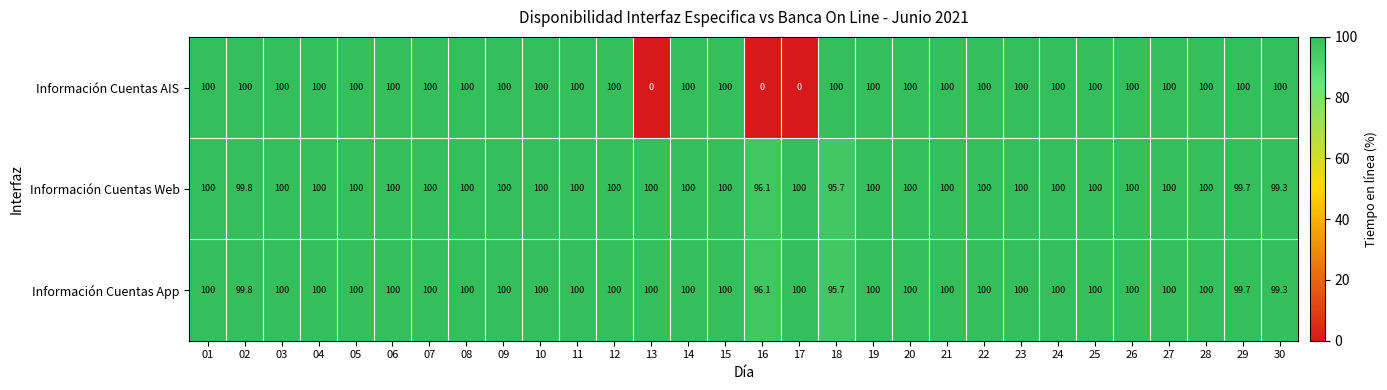

What is the approximate value of Información Cuentas AIS at 24?

100.0